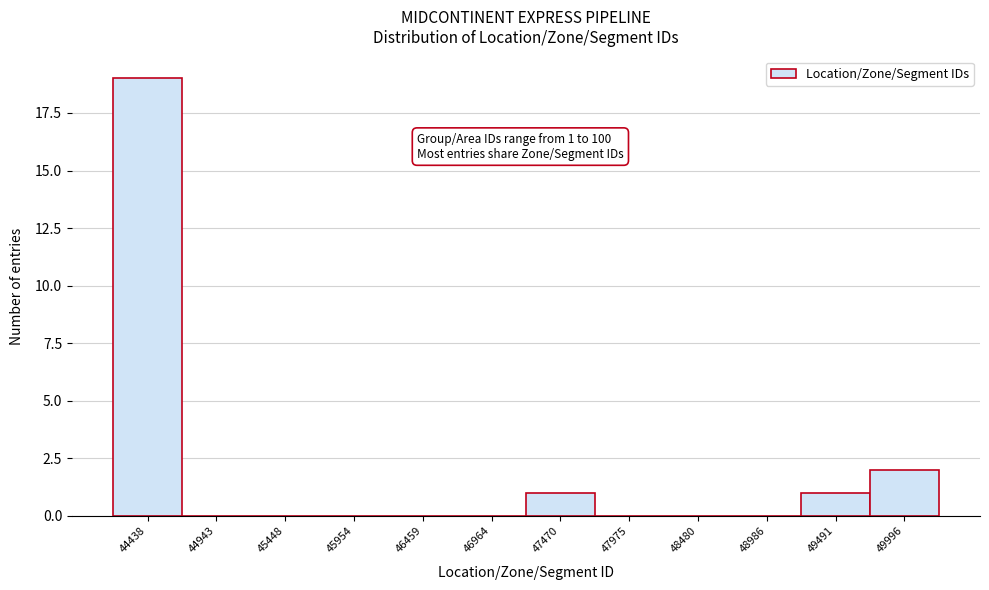

Reading left to right, list all the values displayed in this chart.

44438=19	44943=0	45448=0	45954=0	46459=0	46964=0	47470=1	47975=0	48480=0	48986=0	49491=1	49996=2